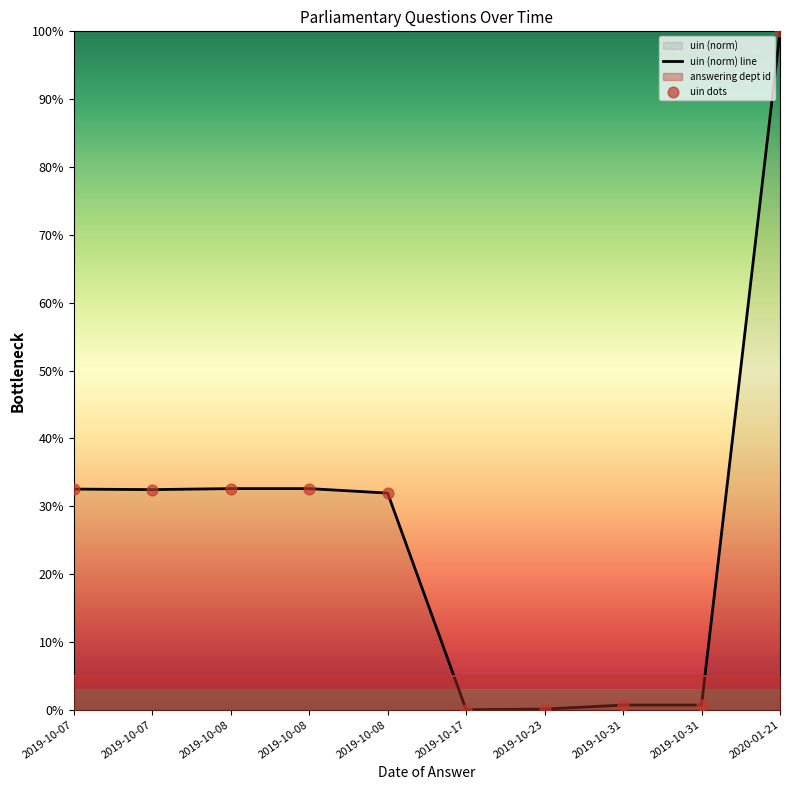

Which series contains the lowest Y value?

uin (norm) line